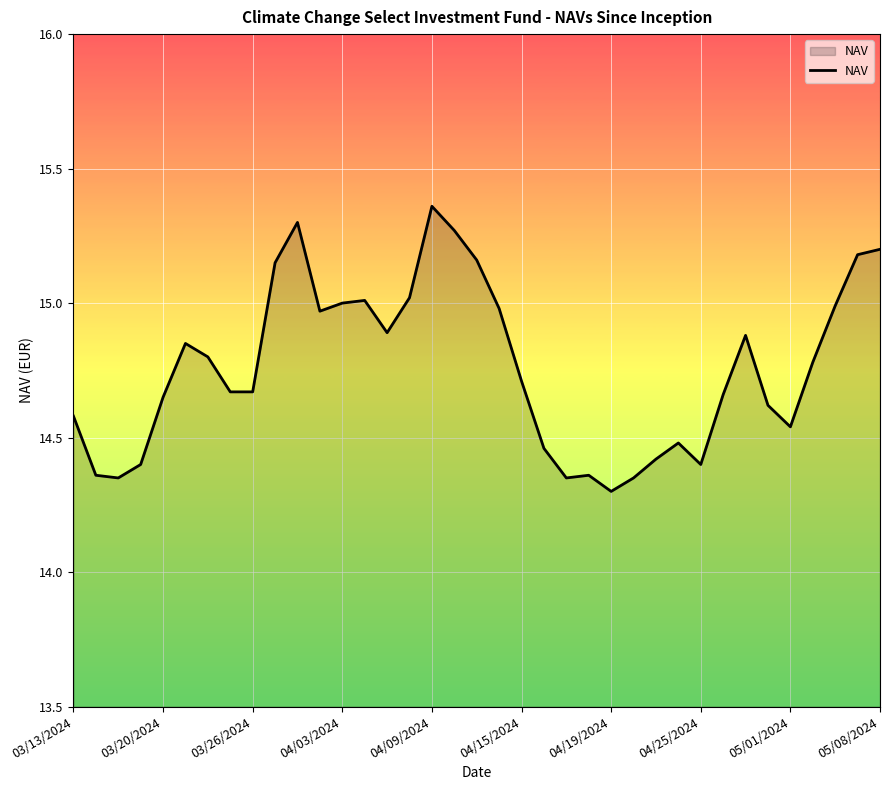

What is the sum of all values?

546.1